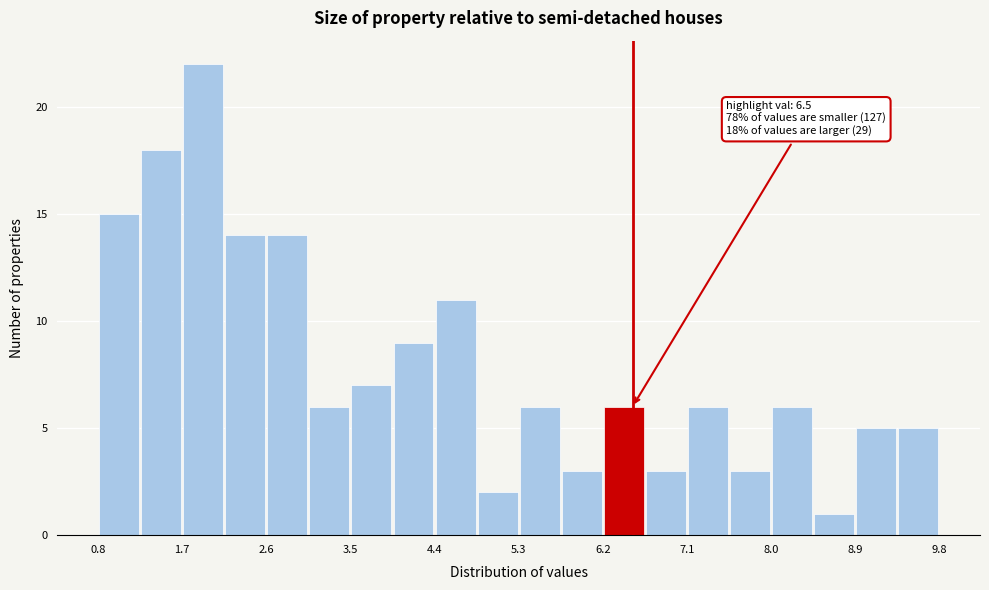

Which range on the x-axis has the tallest bar?

1.7 to 2.1